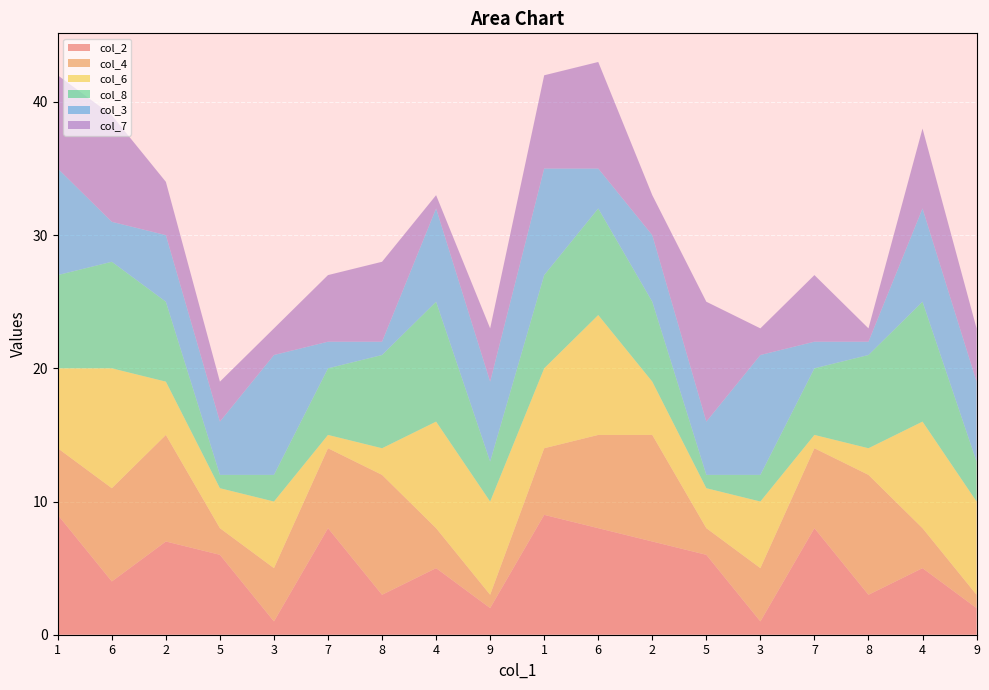

Reading left to right, transcribe all the data shown in this chart.

col_2: 1=9	6=4	2=7	5=6	3=1	7=8	8=3	4=5	9=2	1=9	6=8	2=7	5=6	3=1	7=8	8=3	4=5	9=2
col_4: 1=5	6=7	2=8	5=2	3=4	7=6	8=9	4=3	9=1	1=5	6=7	2=8	5=2	3=4	7=6	8=9	4=3	9=1
col_6: 1=6	6=9	2=4	5=3	3=5	7=1	8=2	4=8	9=7	1=6	6=9	2=4	5=3	3=5	7=1	8=2	4=8	9=7
col_8: 1=7	6=8	2=6	5=1	3=2	7=5	8=7	4=9	9=3	1=7	6=8	2=6	5=1	3=2	7=5	8=7	4=9	9=3
col_3: 1=8	6=3	2=5	5=4	3=9	7=2	8=1	4=7	9=6	1=8	6=3	2=5	5=4	3=9	7=2	8=1	4=7	9=6
col_7: 1=7	6=8	2=4	5=3	3=2	7=5	8=6	4=1	9=4	1=7	6=8	2=3	5=9	3=2	7=5	8=1	4=6	9=4